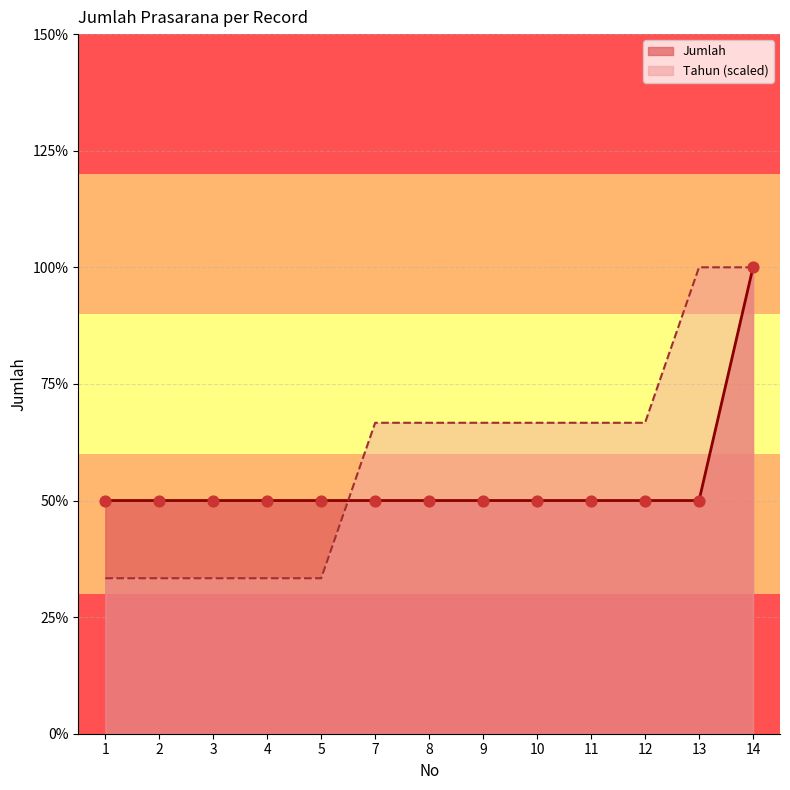

Which series has the largest Y range (max minus min)?

Tahun_norm